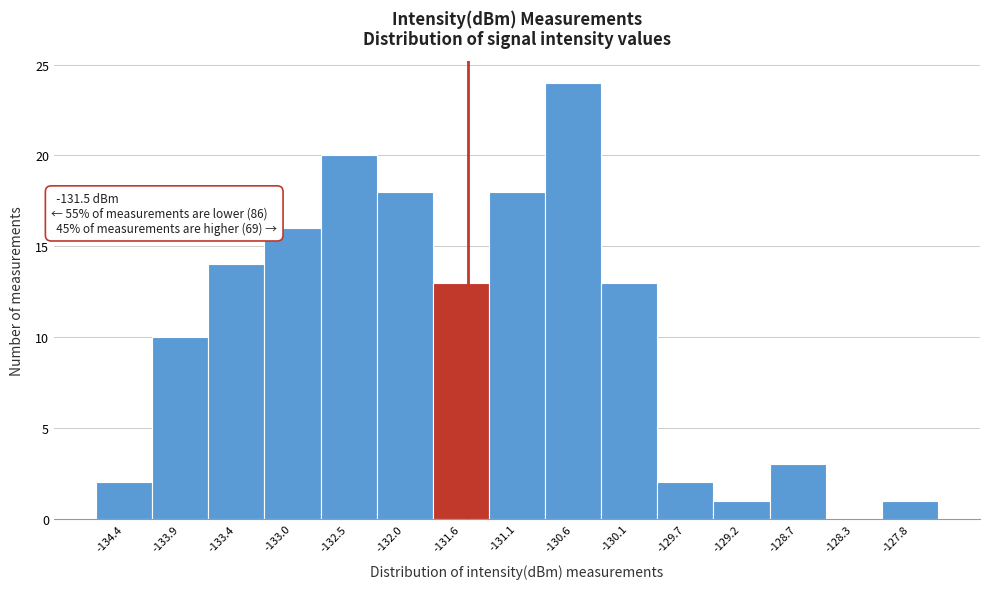

Which range on the x-axis has the tallest bar?

-130.85 to -130.40